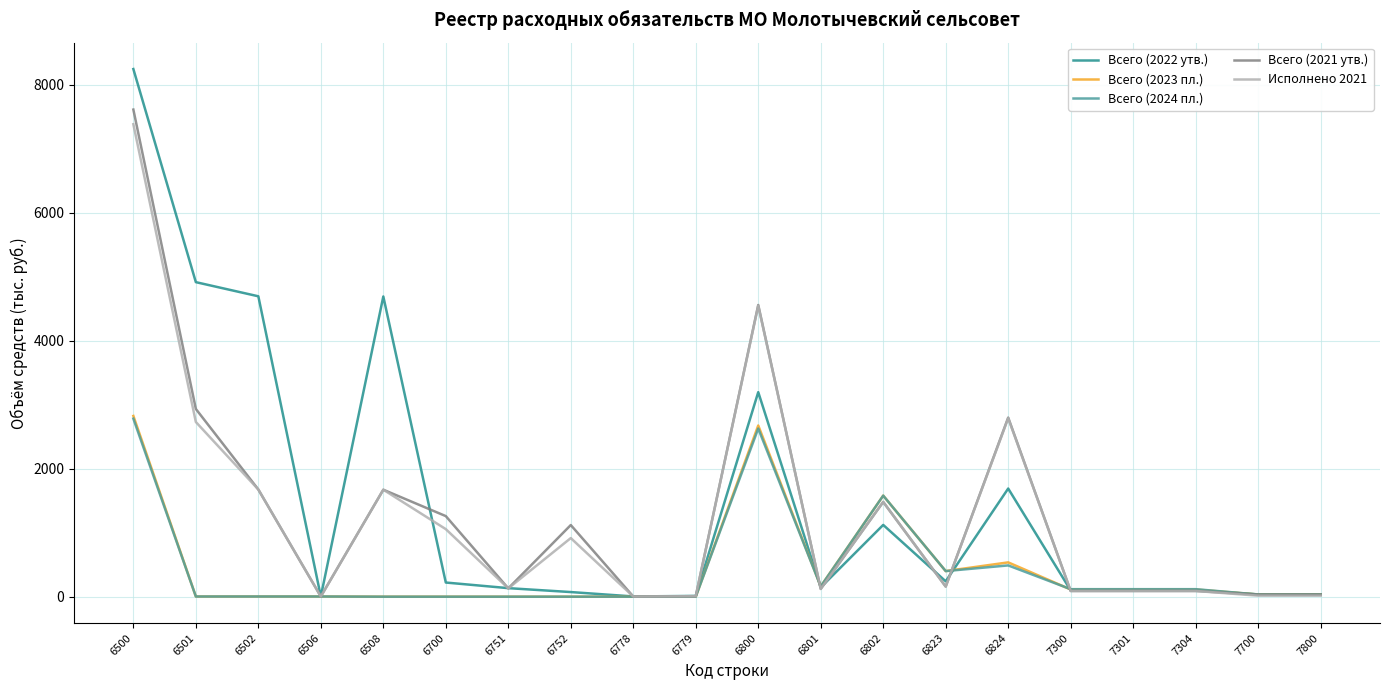

What is the maximum value for Всего (2021 утв.)?

7615.5